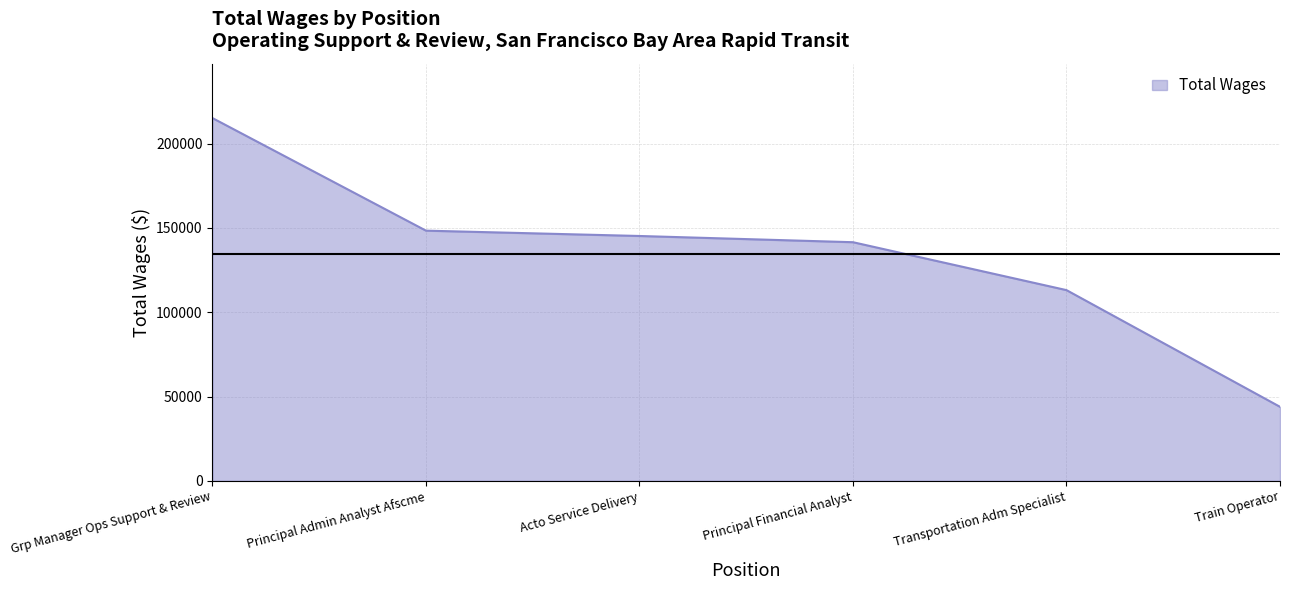

Which label corresponds to the largest value in the chart?

Grp Manager Ops Support & Review